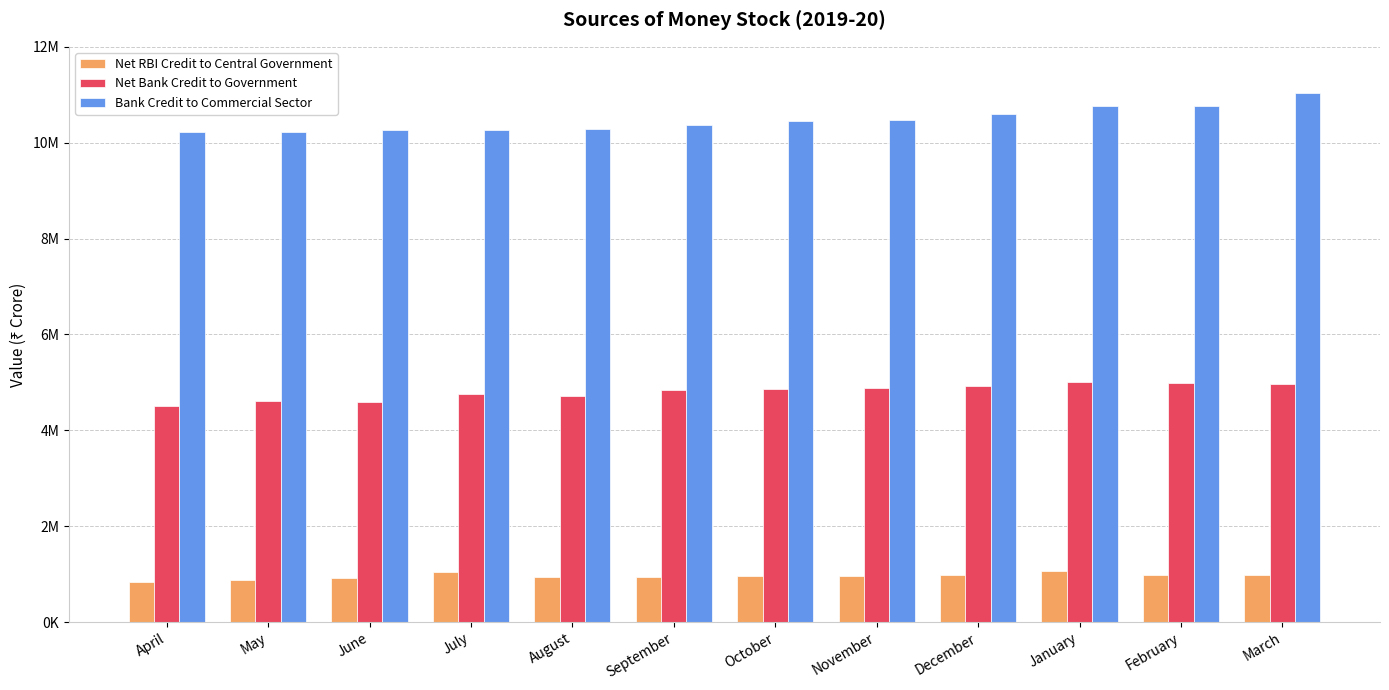

What are all the series names shown in the legend?

Net RBI Credit to Central Government, Net Bank Credit to Government, Bank Credit to Commercial Sector